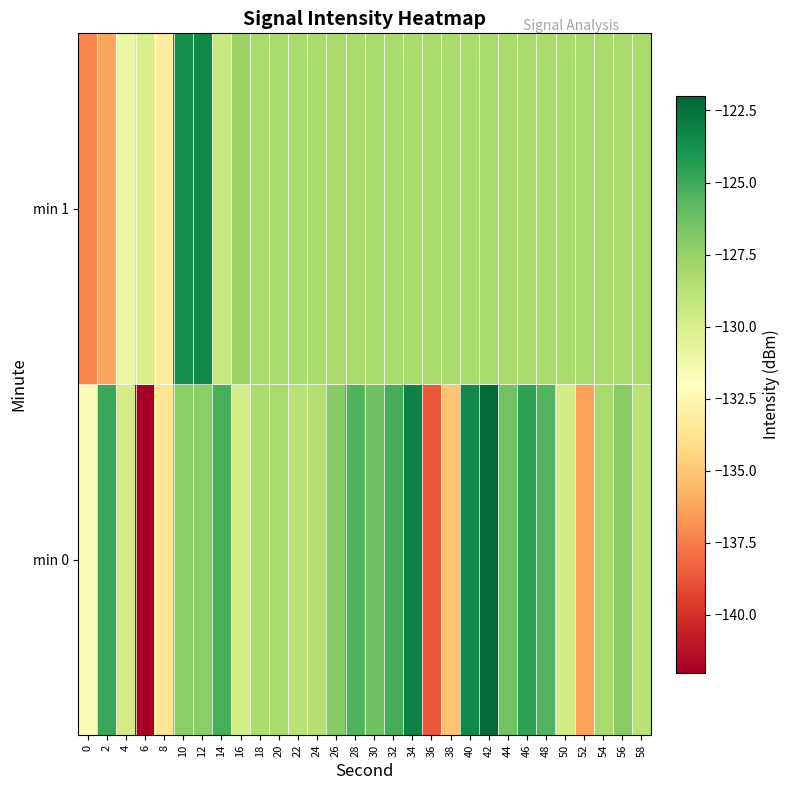

Rank the series by their maximum value, from highest to lowest.

min 0, min 1